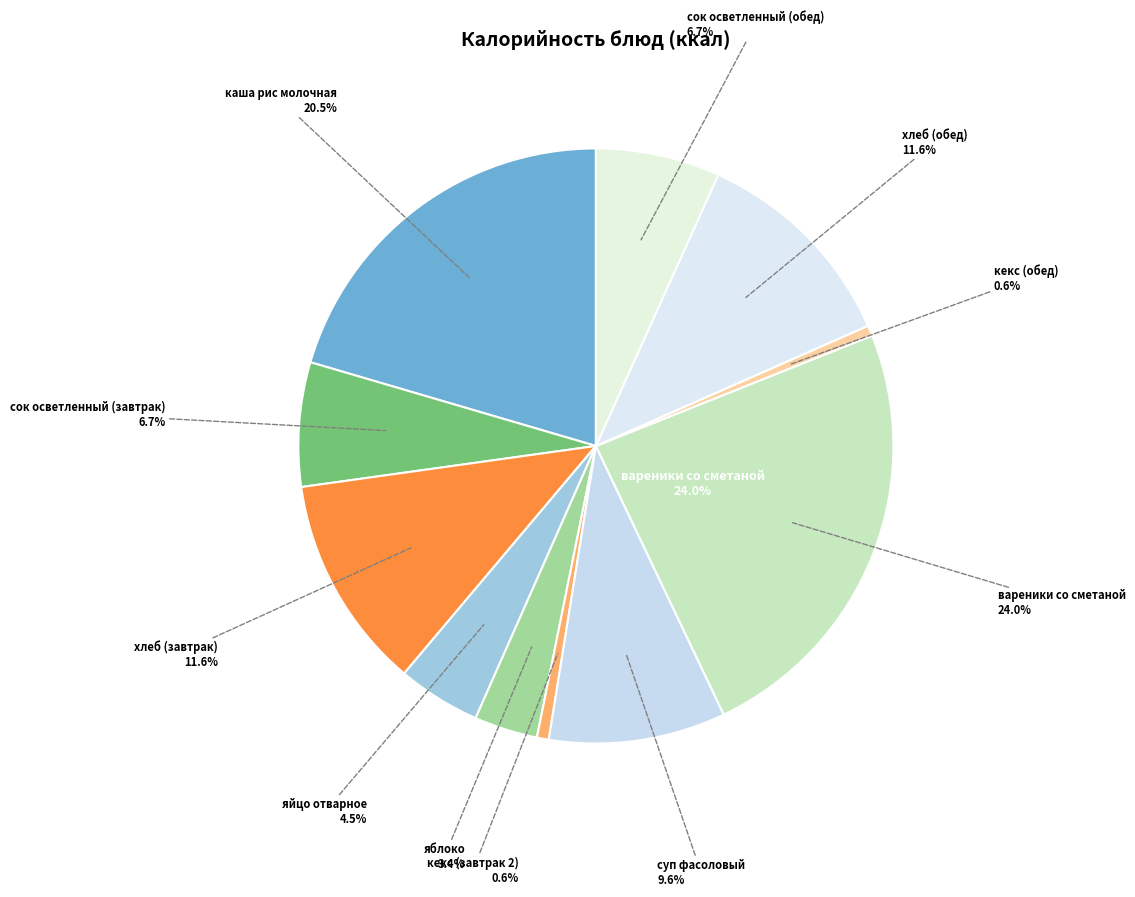

To the nearest percent, what is the combined percentage of кекс (завтрак 2) and хлеб (обед)?

12%